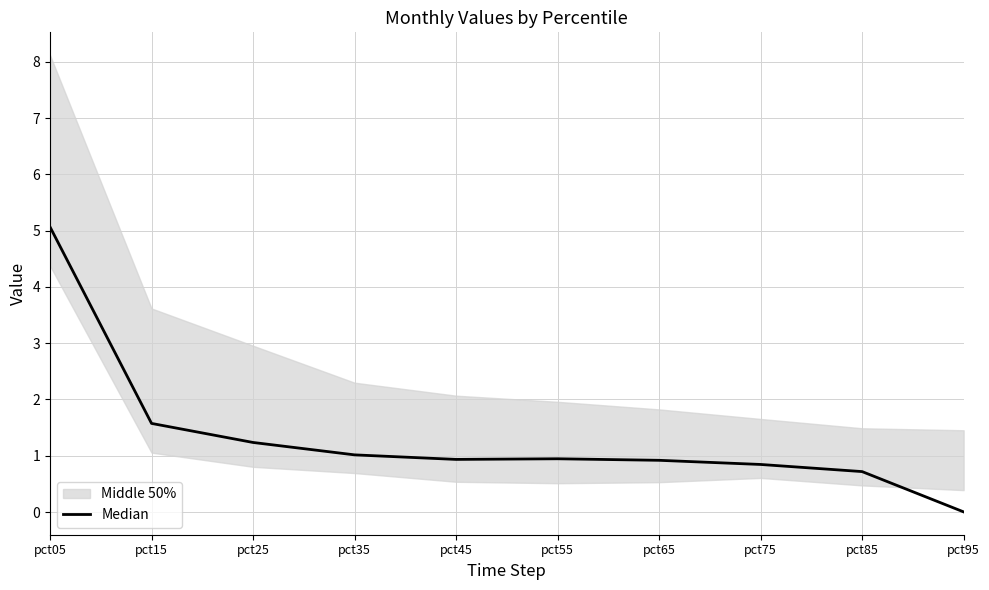

How many interior local peaks (higher than both neighbors) does the data have?

1